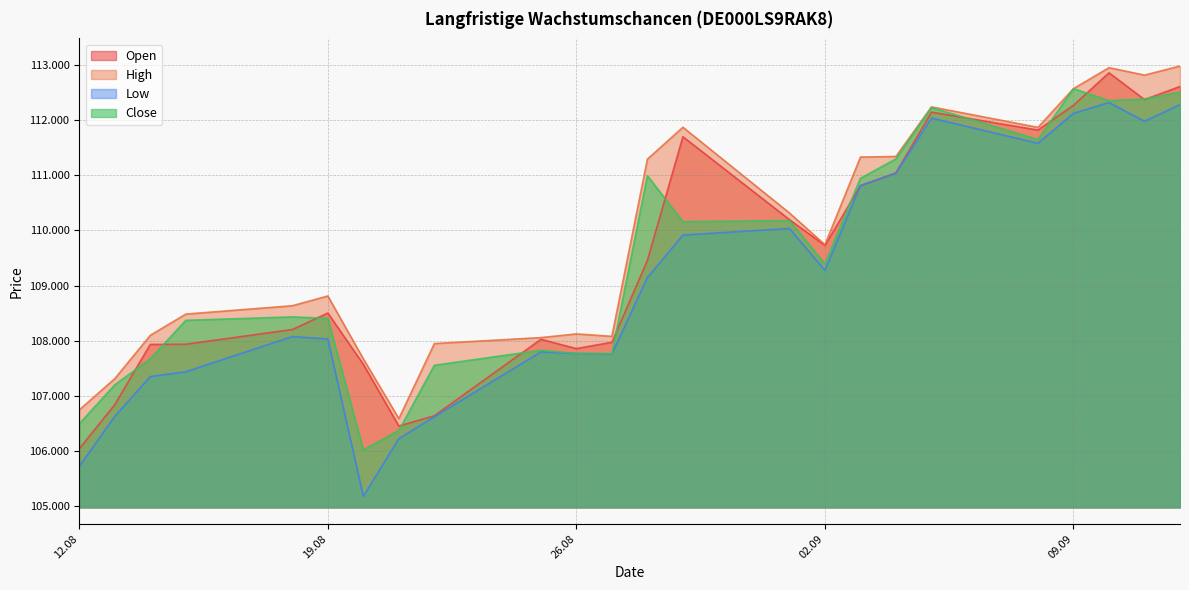

How many lines are shown in the chart?

4